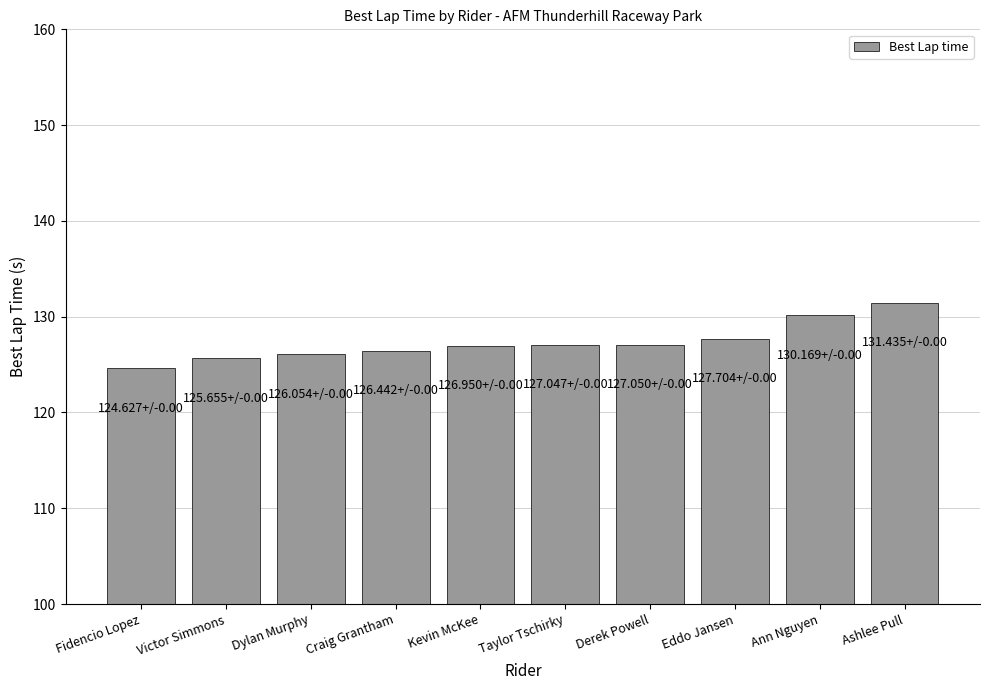

What value does the data have at Ann Nguyen?

130.2